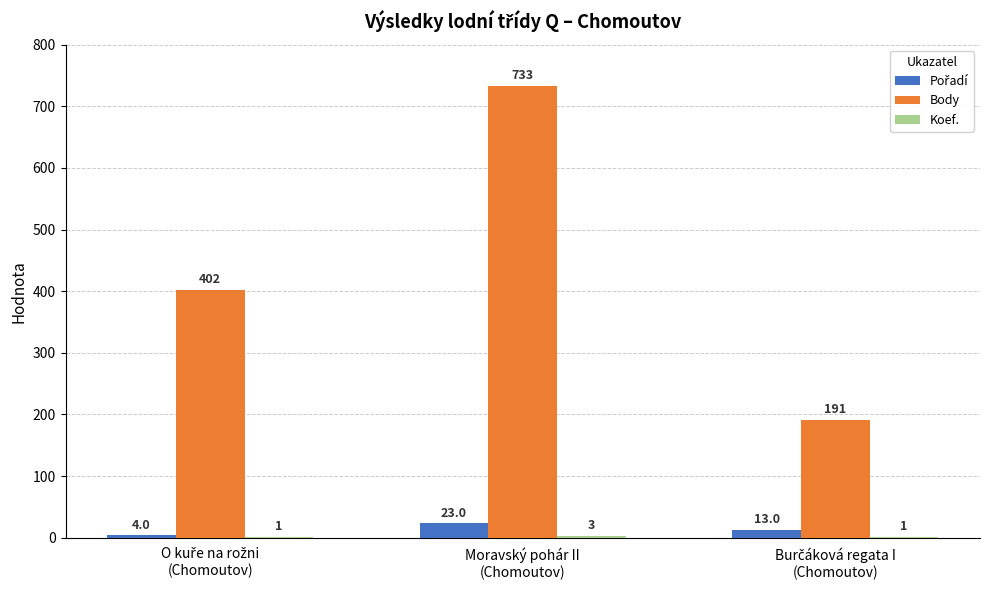

What is the sum of all Body values?

1326